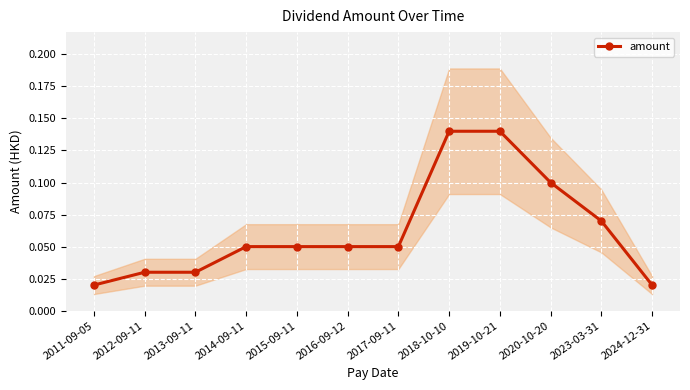

How many categories are shown in the chart?

12